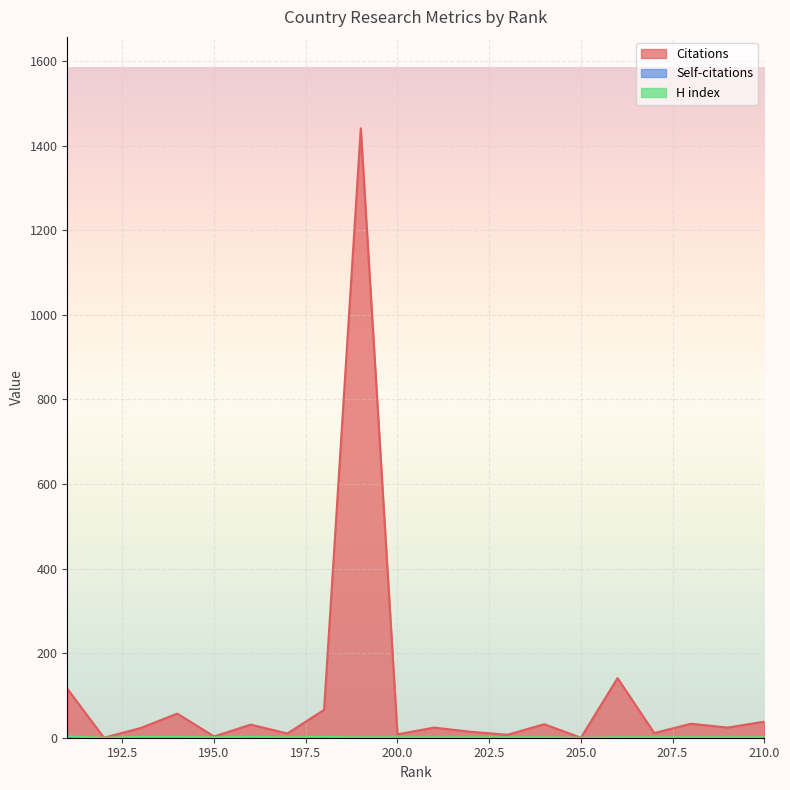

Is it true that Citations equals 8 at 200.0?

True